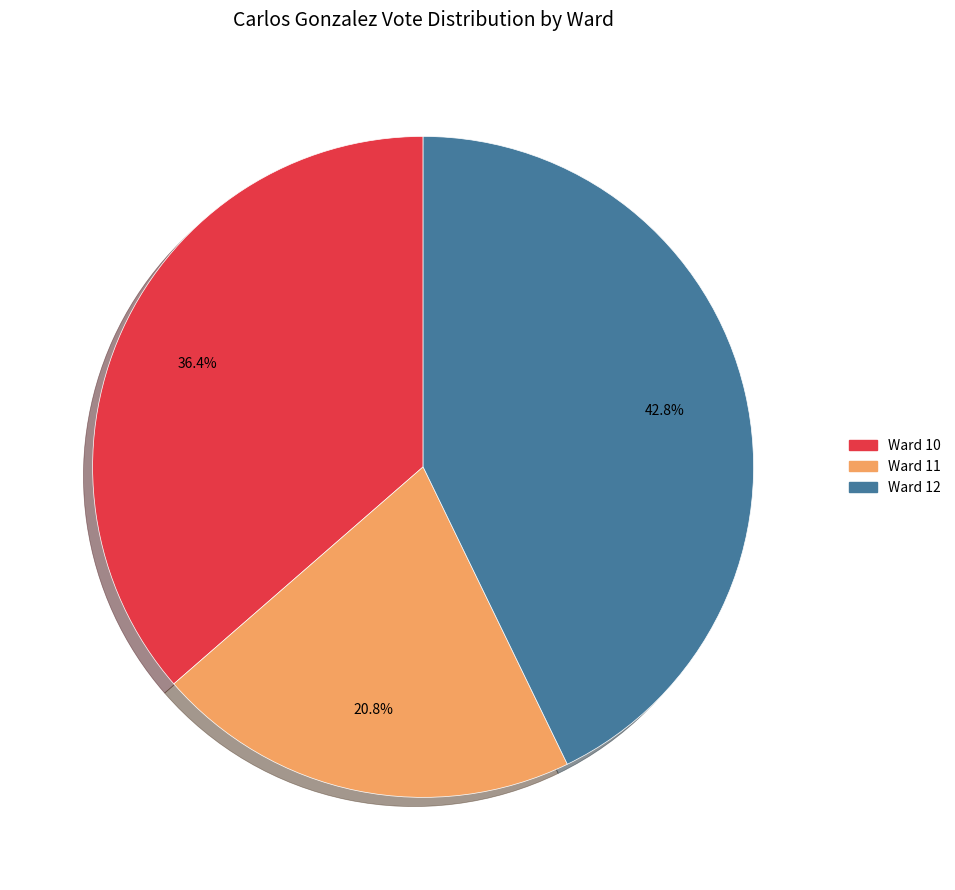

To the nearest percent, what is the difference between the largest and smallest slice percentages?

22%